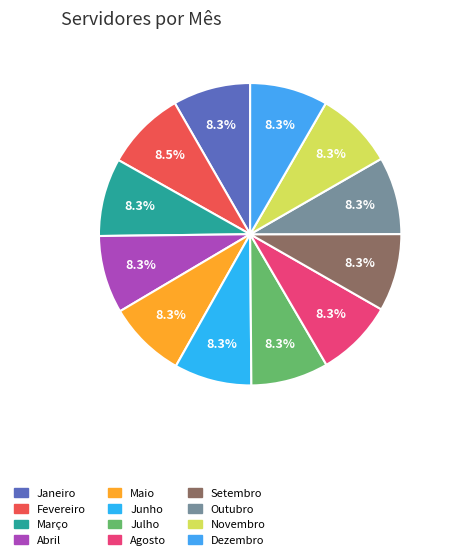

Is it true that Junho is 20% of the pie?

False